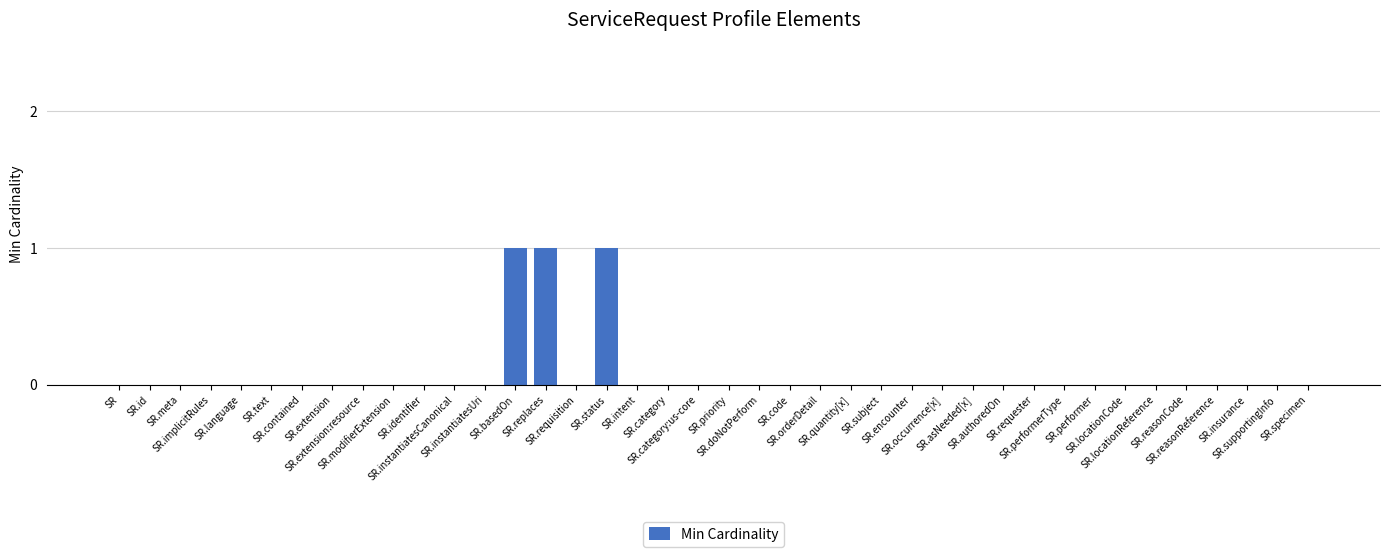

The value at SR.category:us-core is -1. True or false?

False